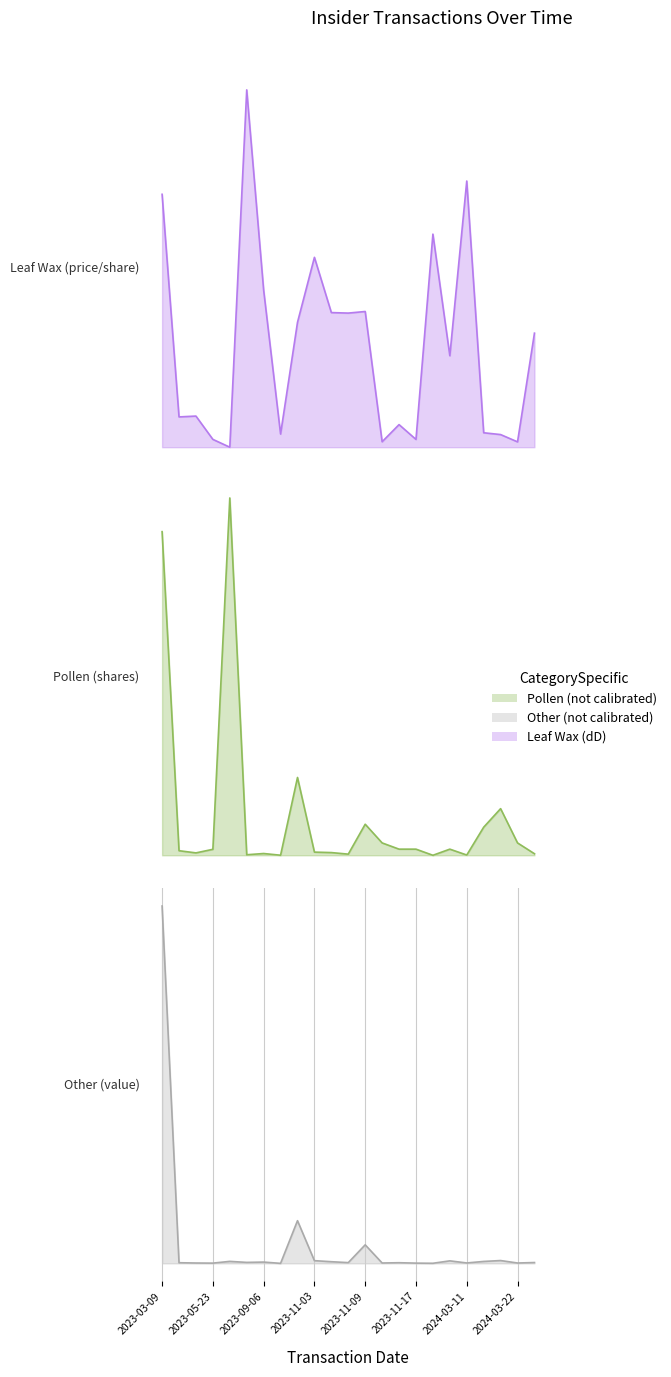

What is the difference between the second highest and second lowest values in the transactionPricePerShare series?

0.7